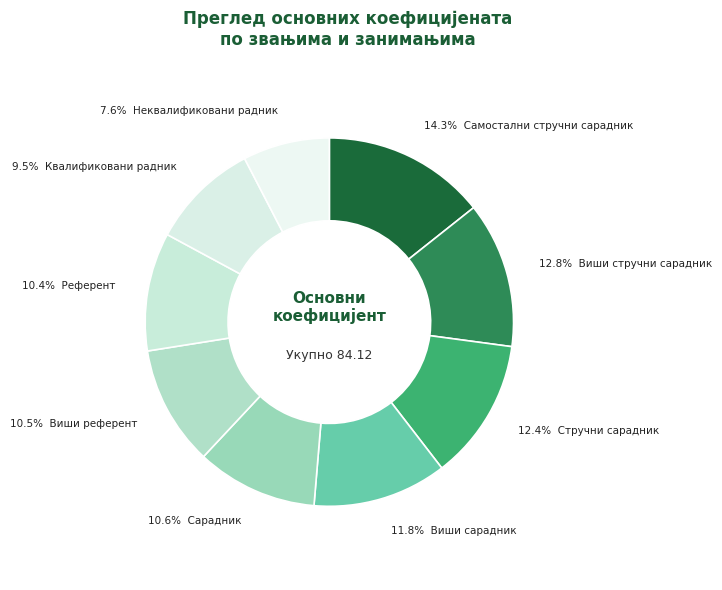

Rank the categories by value from lowest to highest.

Неквалификовани радник, Квалификовани радник, Референт, Виши референт, Сарадник, Виши сарадник, Стручни сарадник, Виши стручни сарадник, Самостални стручни сарадник